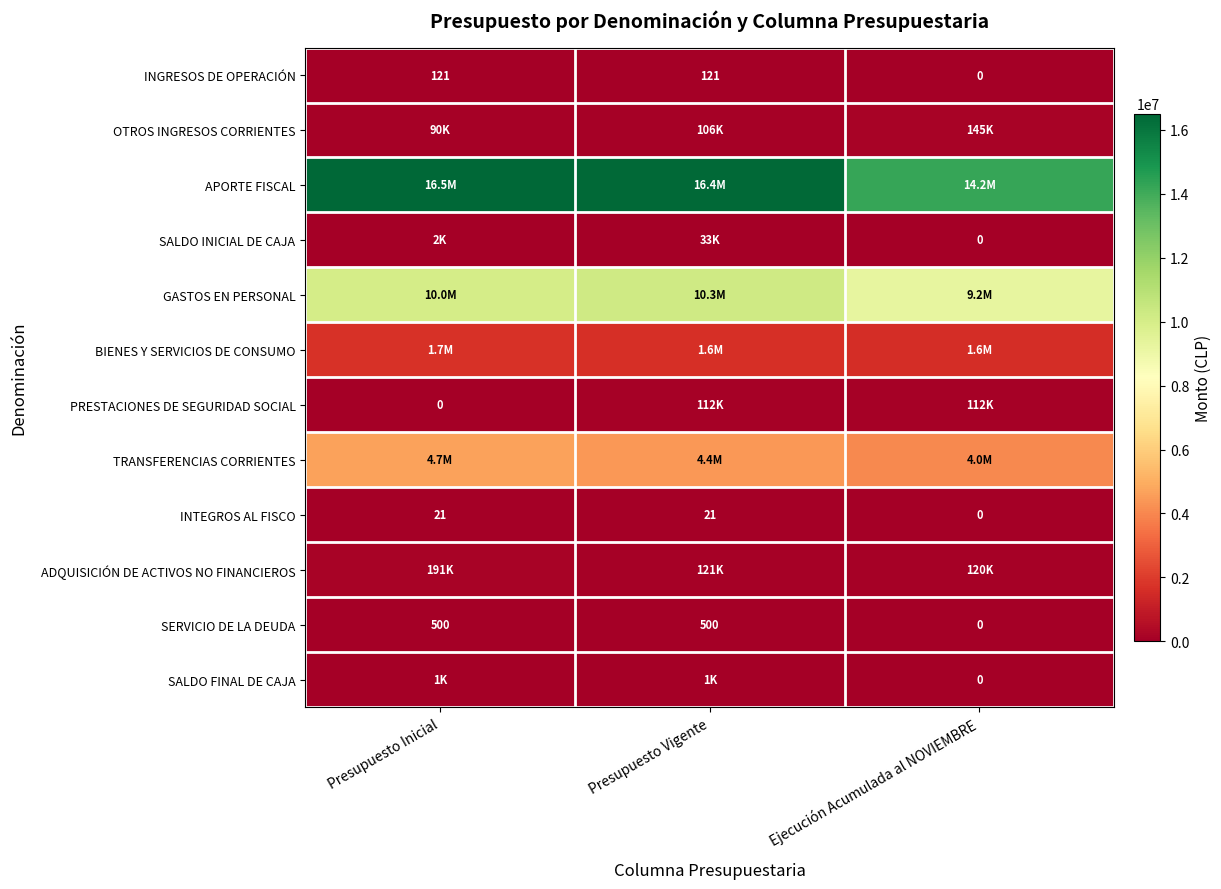

The INTEGROS AL FISCO series shows 7 at Presupuesto Inicial. True or false?

False